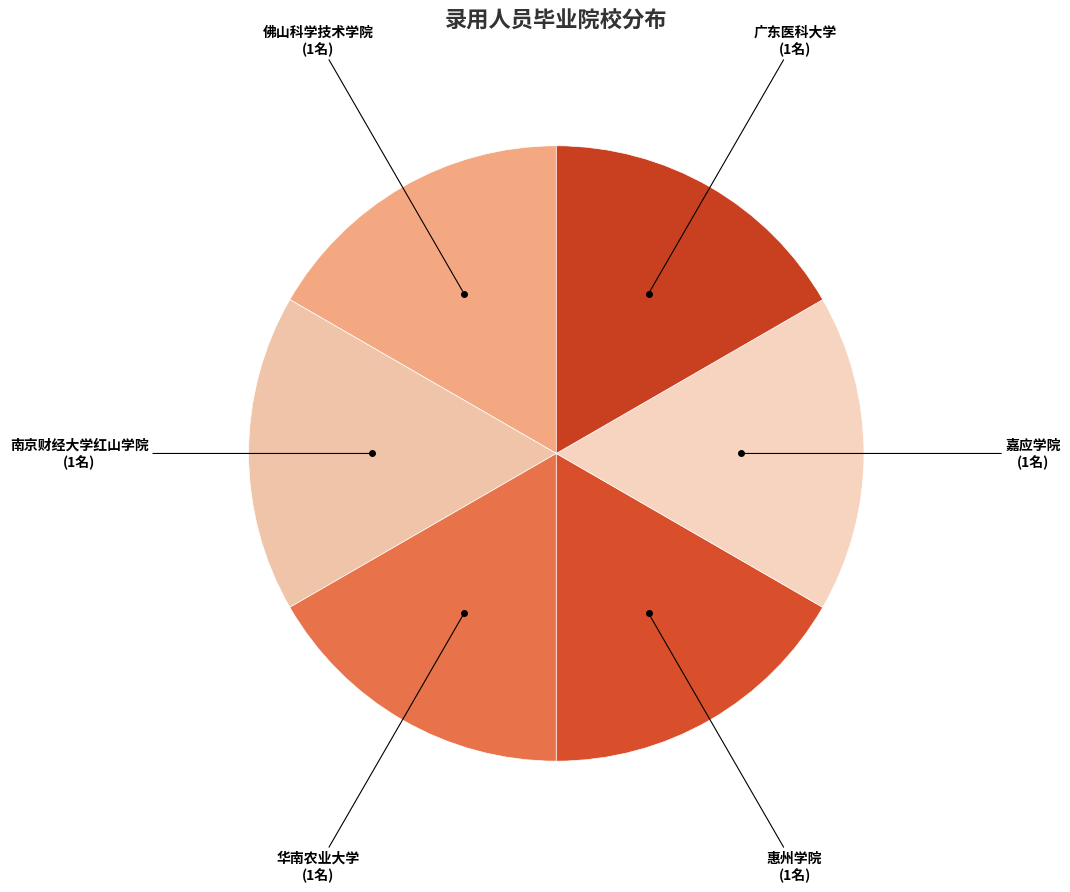

Combined, do 惠州学院 and 广东医科大学 account for over 50%?

No